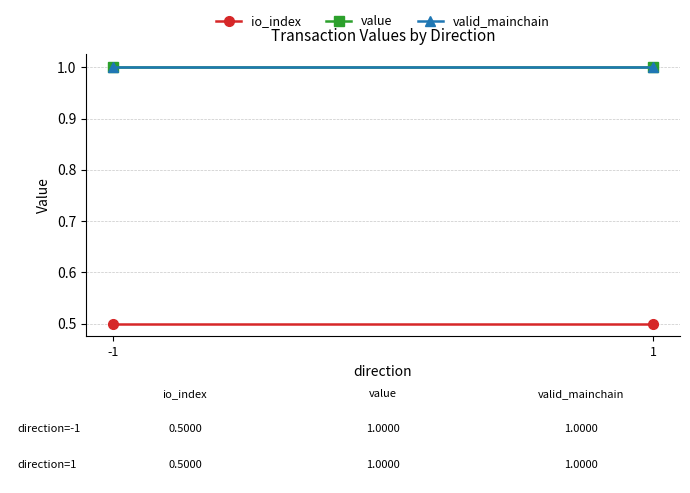

Is it true that io_index equals 0.1 at -1?

False